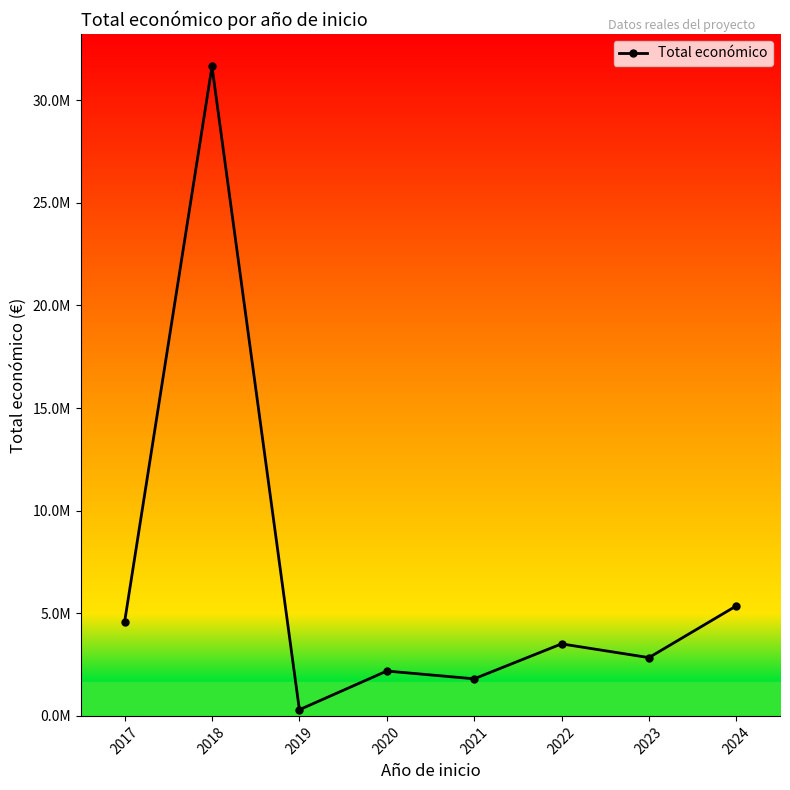

What is the difference between the second highest and second lowest values?

3551972